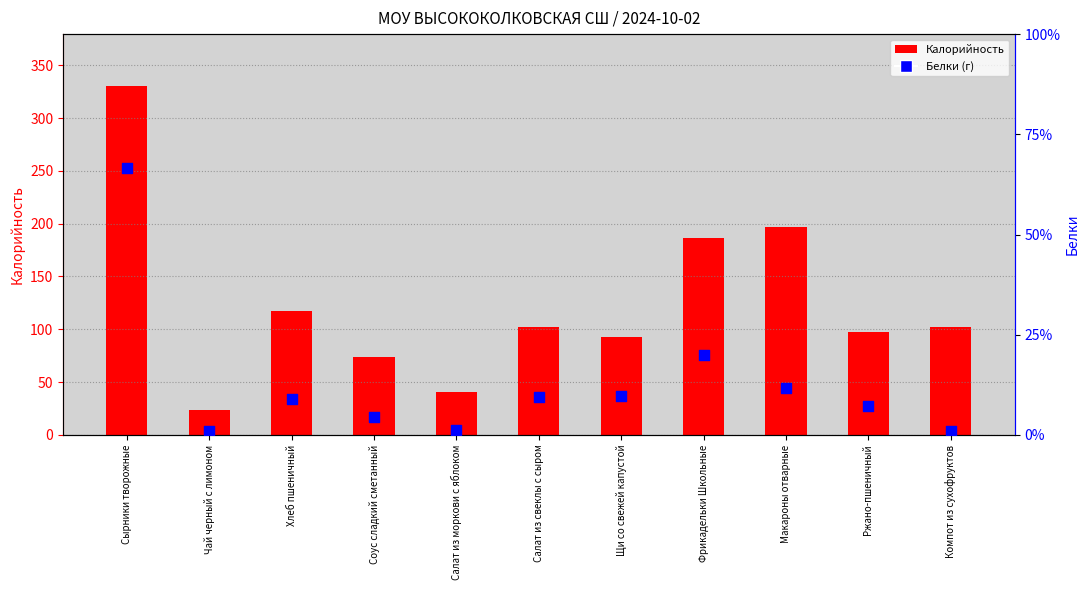

Is the value of Калорийность at Щи со свежей капустой greater than the value of Белки at Салат из свеклы с сыром?

Yes